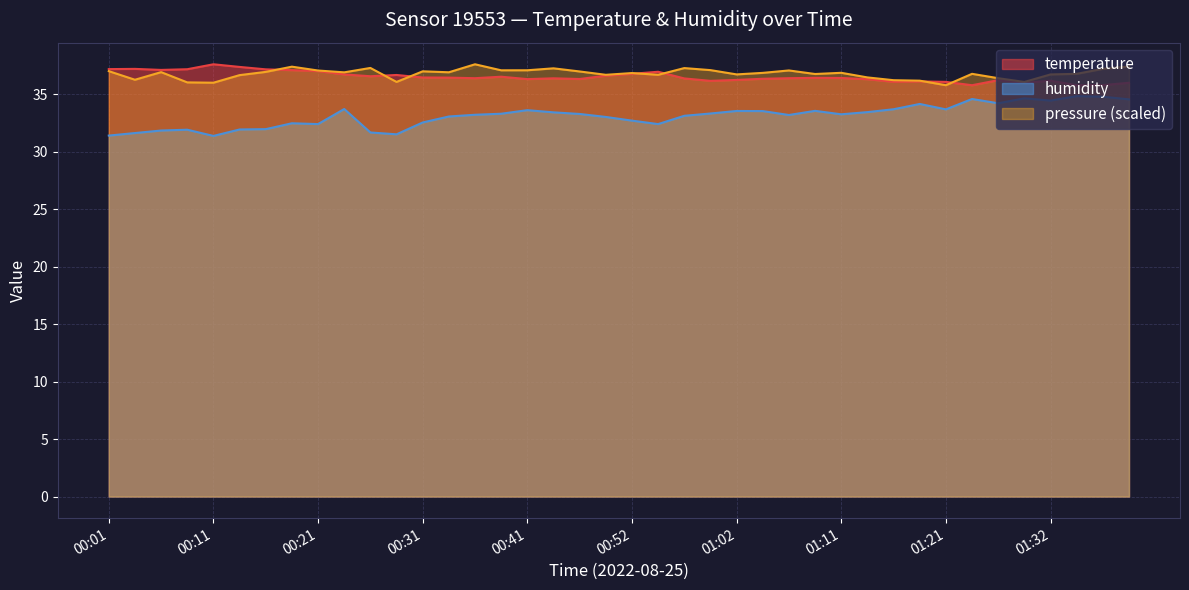

At which label does temperature reach its peak?

00:11